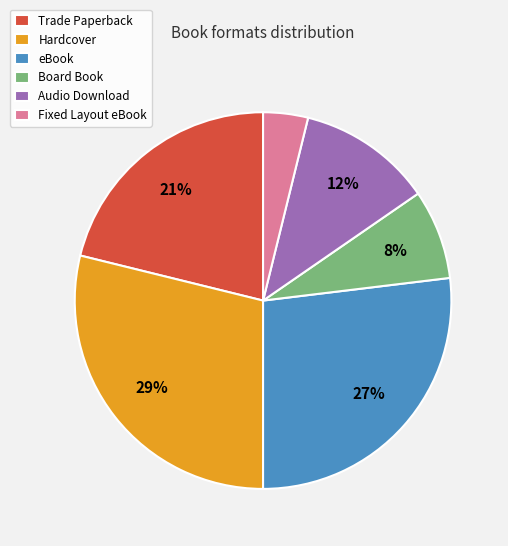

Is it true that Hardcover is 29% of the pie?

True